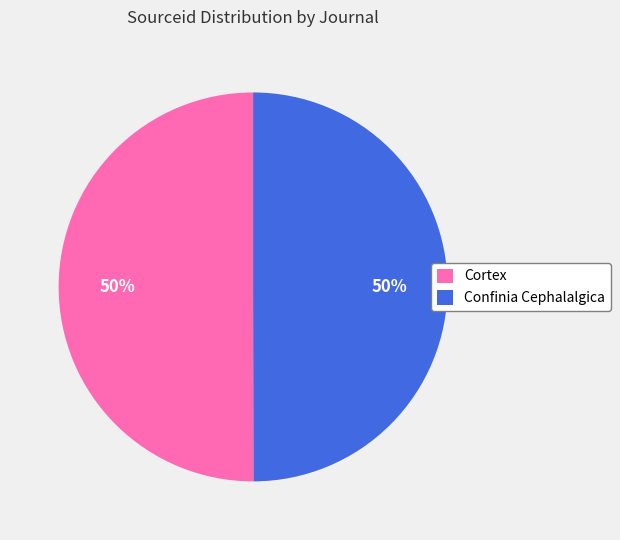

True or false: Confinia Cephalalgica accounts for 35% of the total.

False